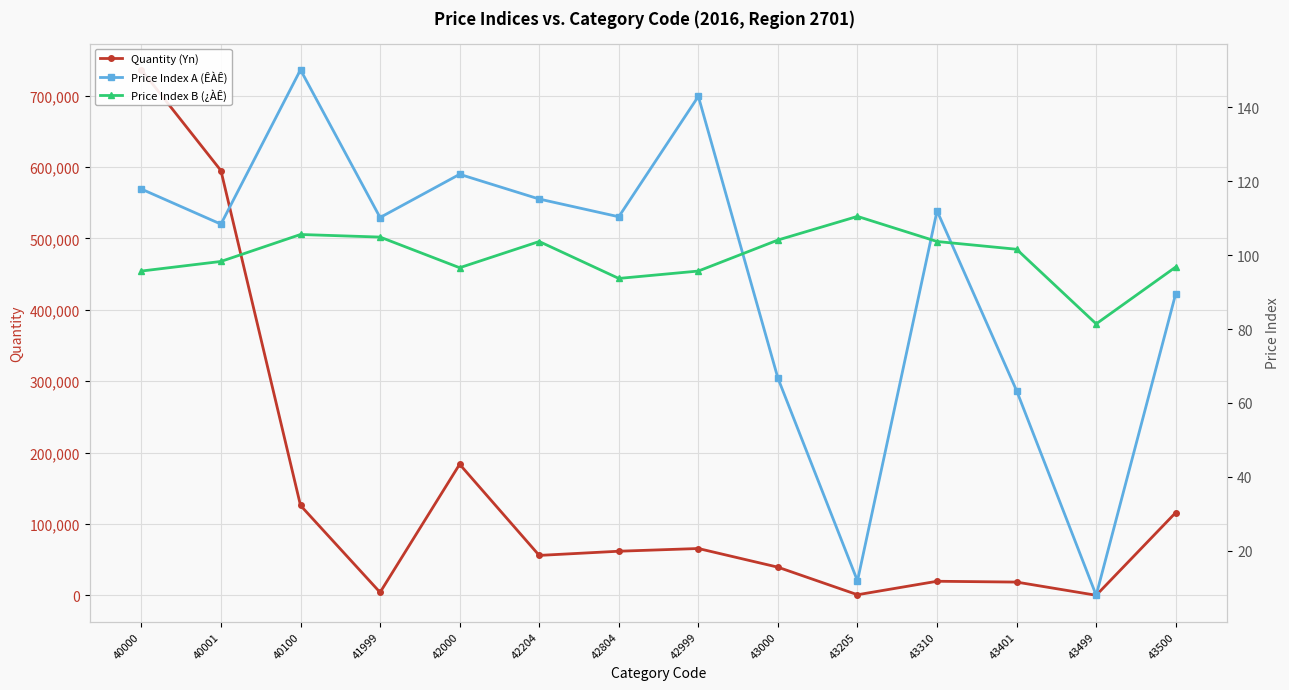

Rank the categories by Price Index B (¿ÀÊ) value from highest to lowest.

43205, 40100, 41999, 43000, 42204, 43310, 43401, 40001, 43500, 42000, 40000, 42999, 42804, 43499